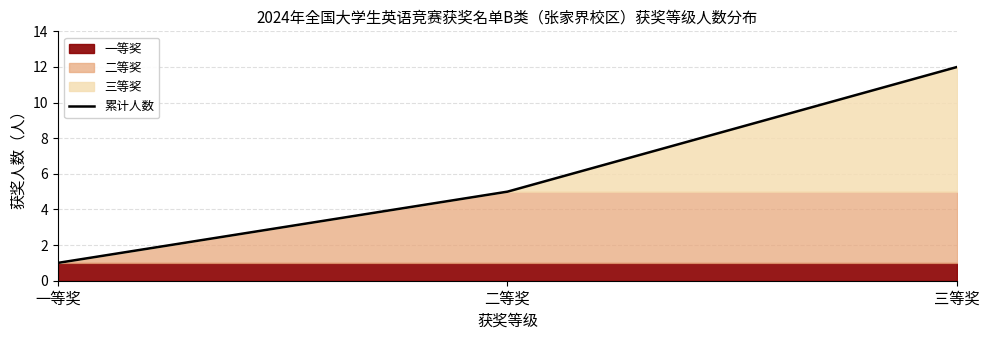

True or false: the data shows 2 at 一等奖.

False